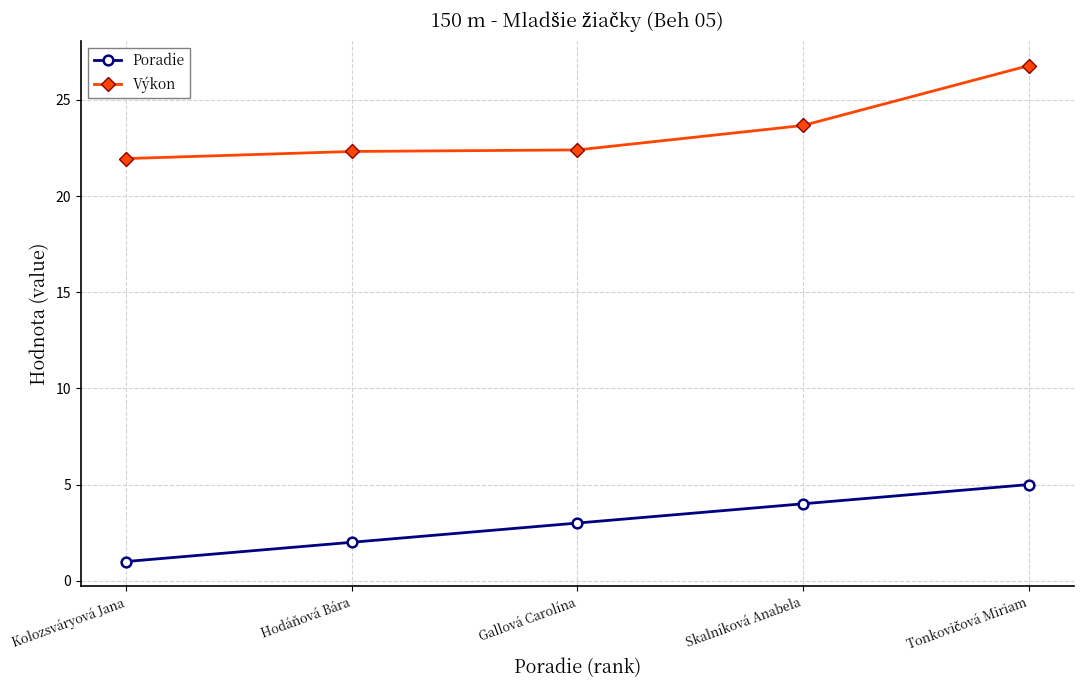

True or false: Poradie and Výkon intersect in this chart.

False